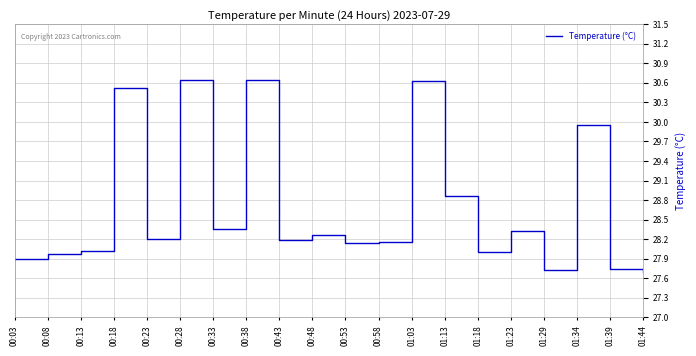

What is the ratio of the value at 00:48 to the value at 00:28?

0.9